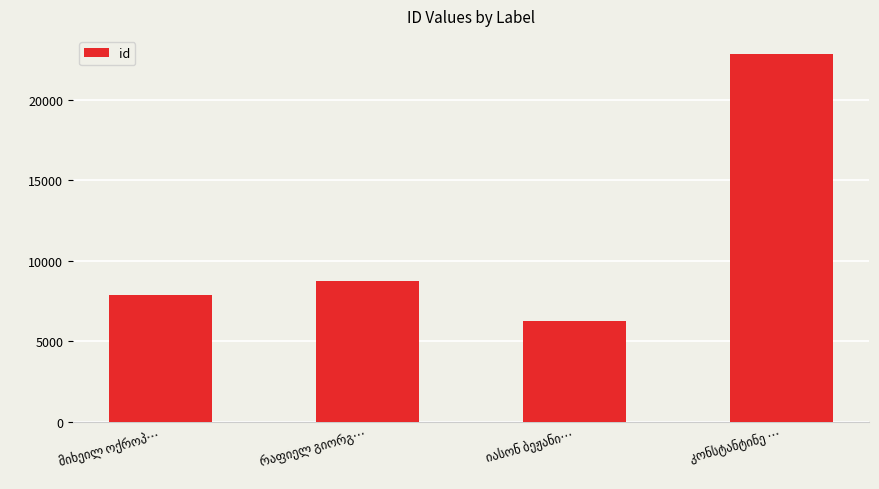

What is the sum of all values?

45641